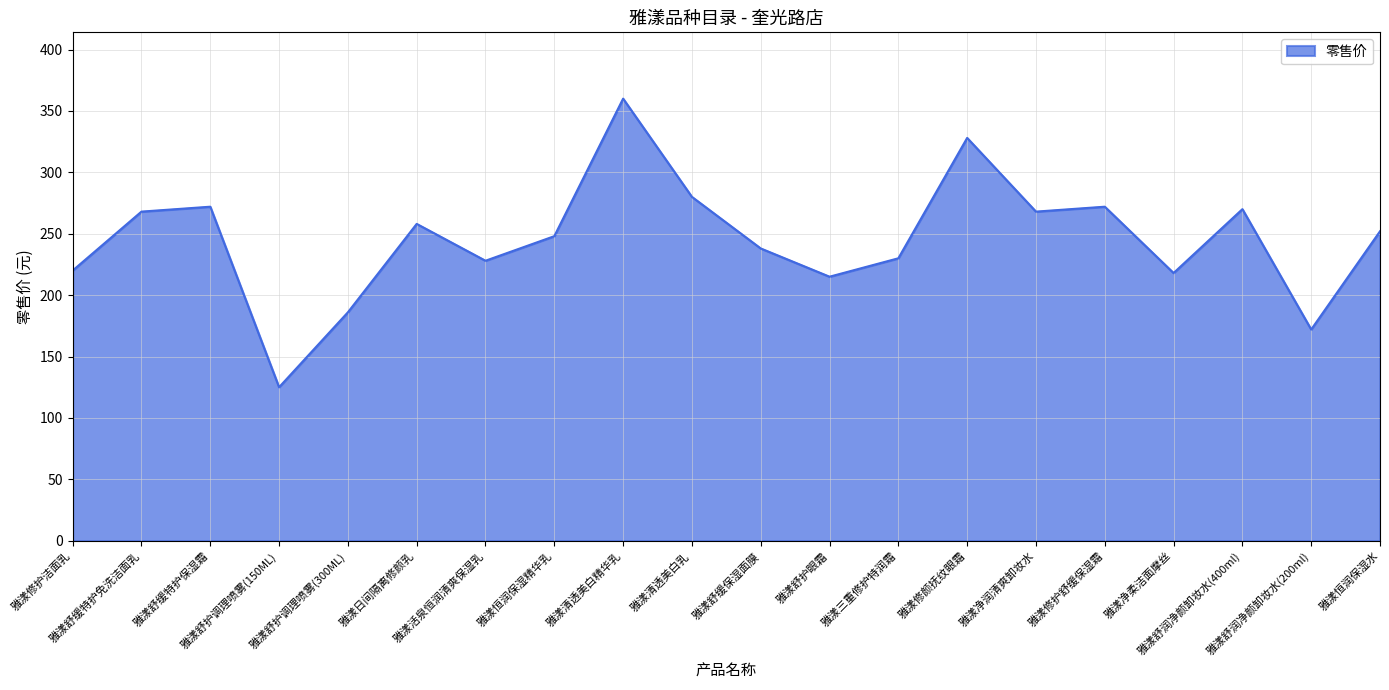

True or false: the data shows 186 at 雅漾舒护调理喷雾(300ML).

True